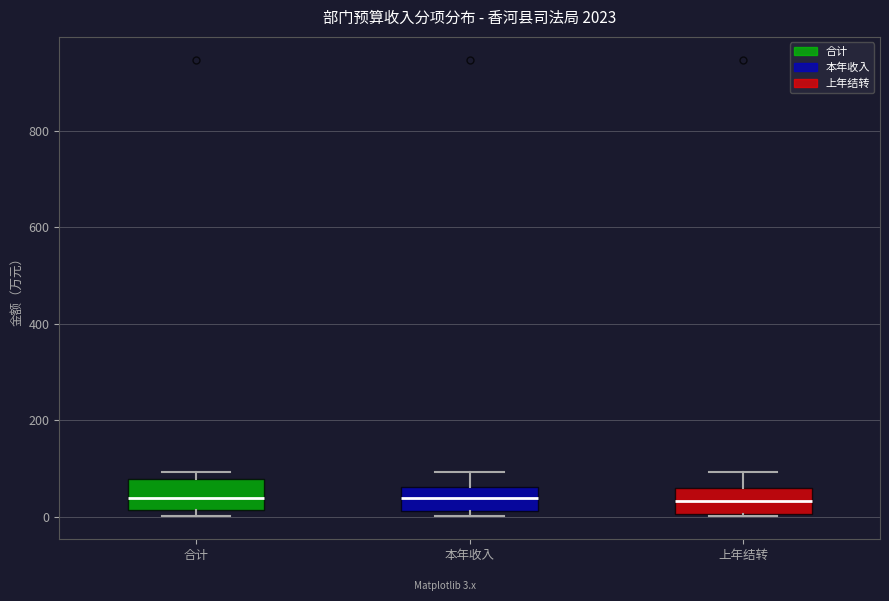

Reading left to right, transcribe this box plot: for each box, give where its median line is, the range the box spans, and where its two whiskers end, as read against the y-axis. The values are not printed on the chart, so give them approximately, as read against the axis.

合计: median 40, box 20 to 80, whiskers 0 to 100
本年收入: median 40, box 20 to 60, whiskers 0 to 100
上年结转: median 40, box 0 to 60, whiskers 0 to 100